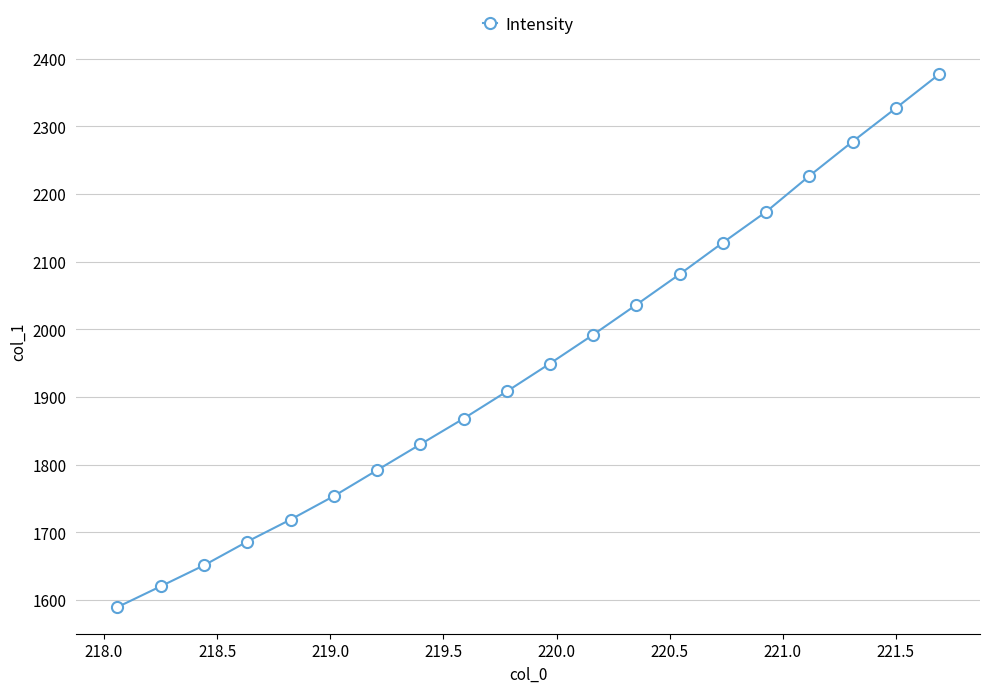

What is the maximum value shown in the chart?

2376.6